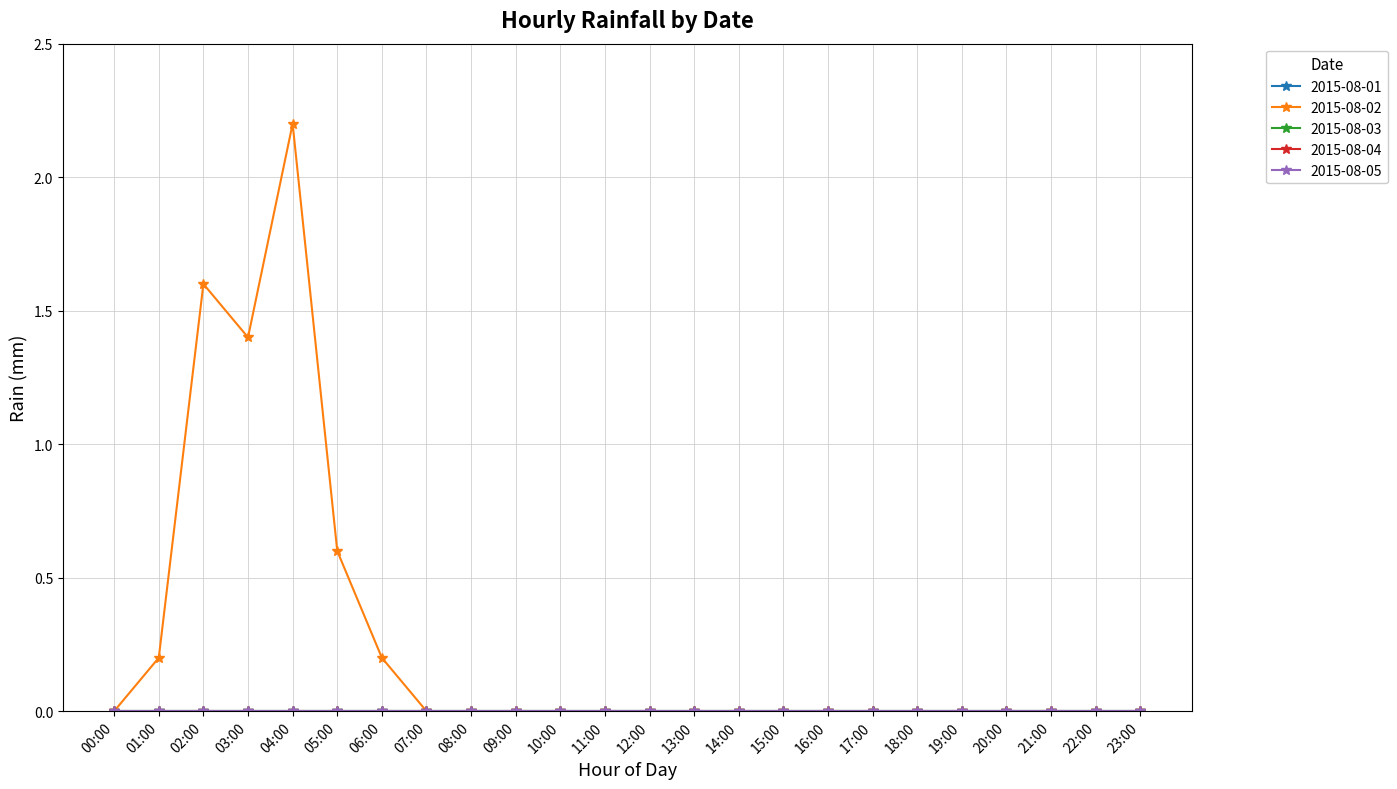

True or false: 2015-08-03 has more than 0 interior local peaks.

False